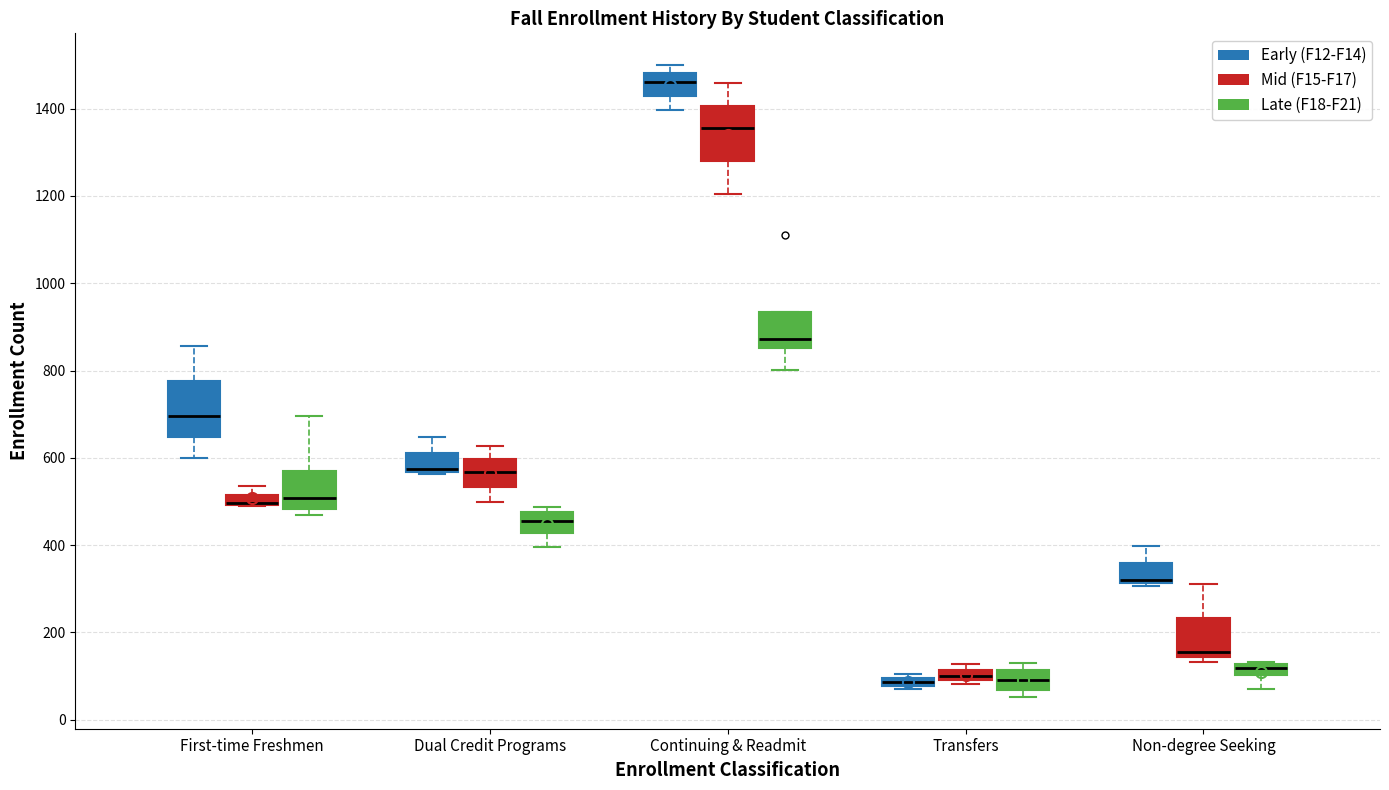

Where does the lower whisker of the box for Non-degree Seeking (Late (F18-F21)) end on the y-axis? The values are not printed on the chart, so give them approximately, as read against the axis.

80